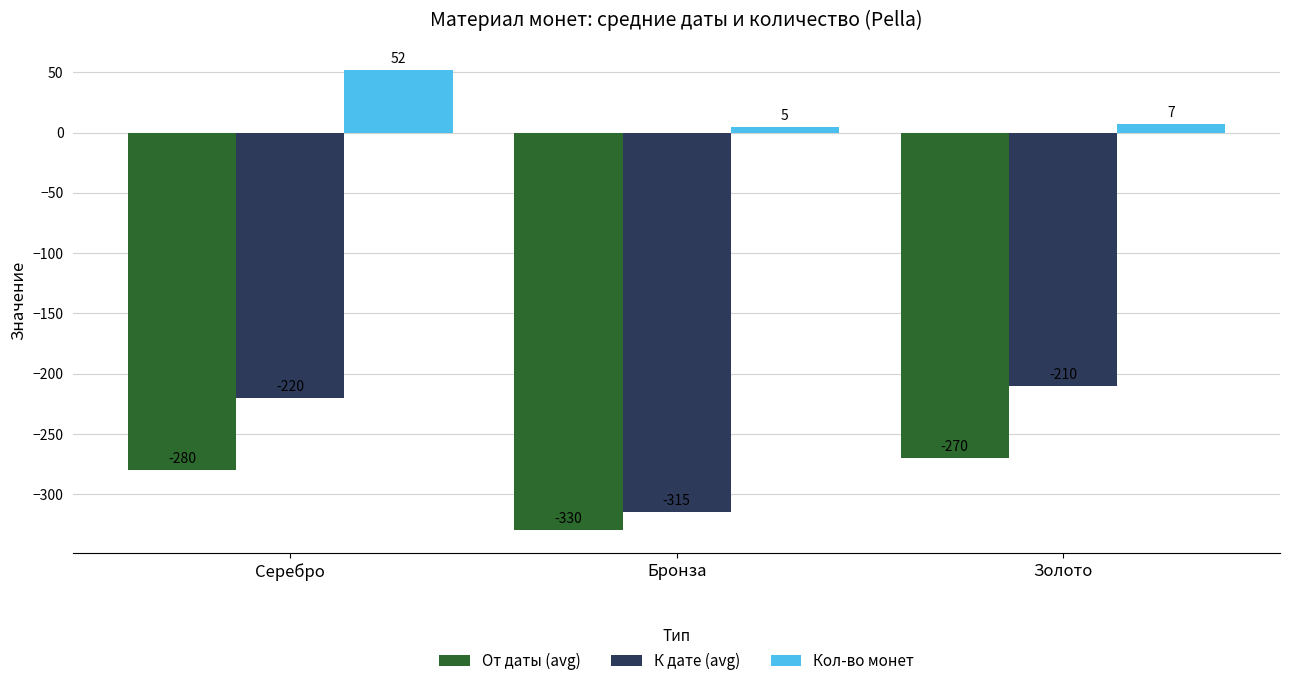

The value of От даты (avg) at Золото is -457. True or false?

False